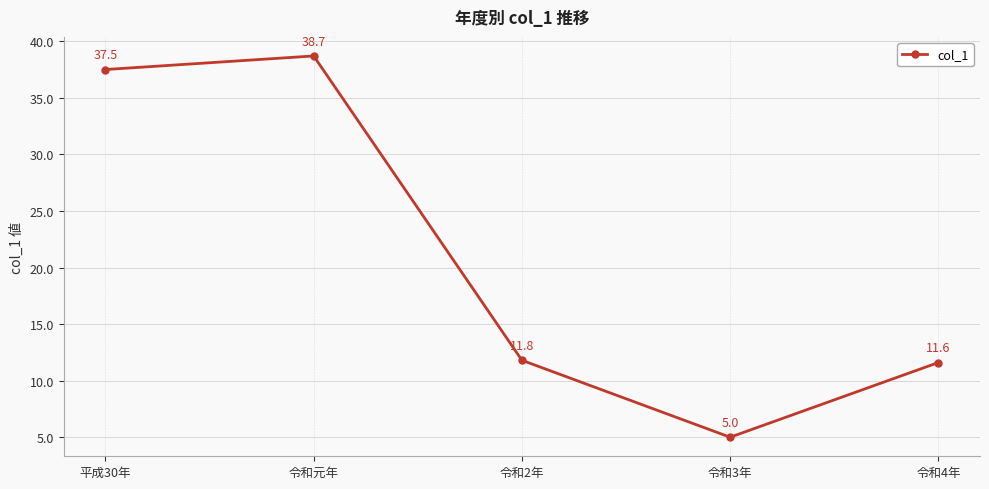

Which has a higher value, 平成30年 or 令和2年?

平成30年